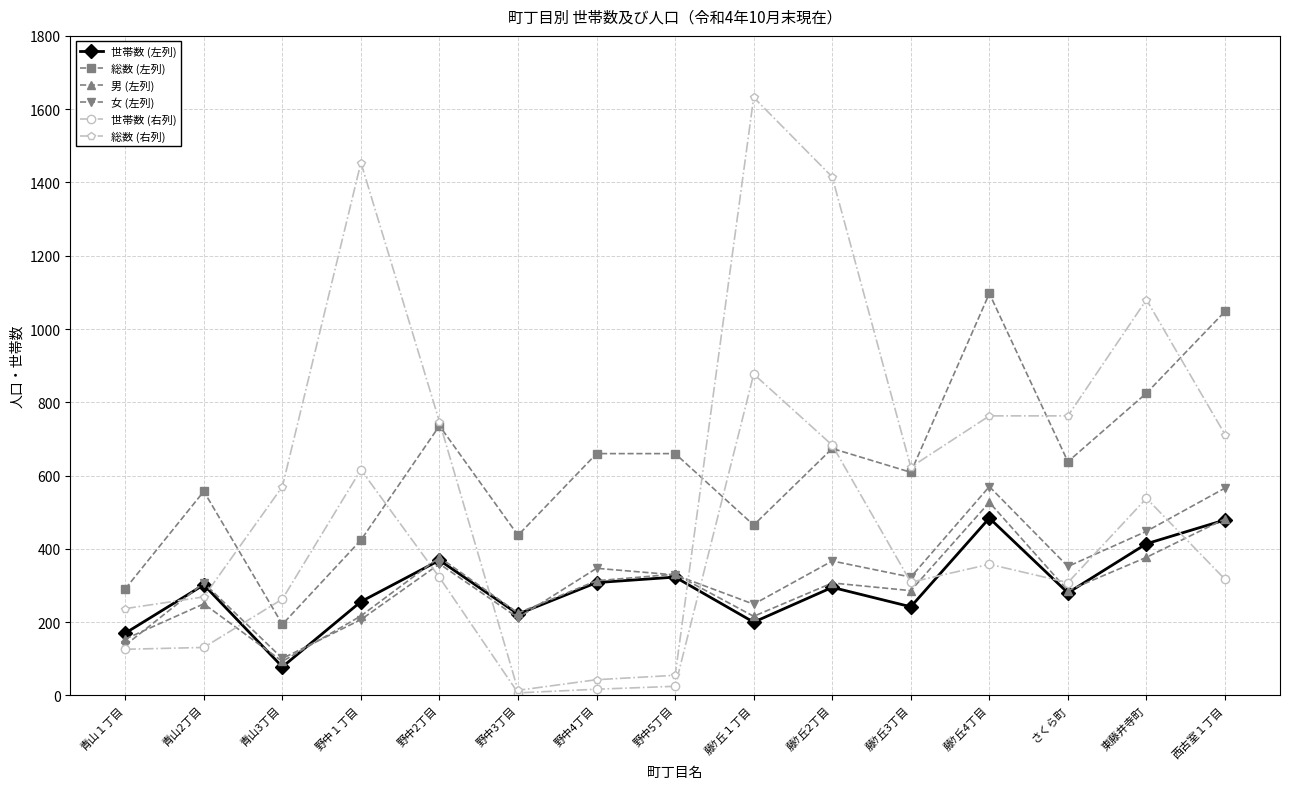

At which label does 総数 (左列) first exceed 638?

野中2丁目